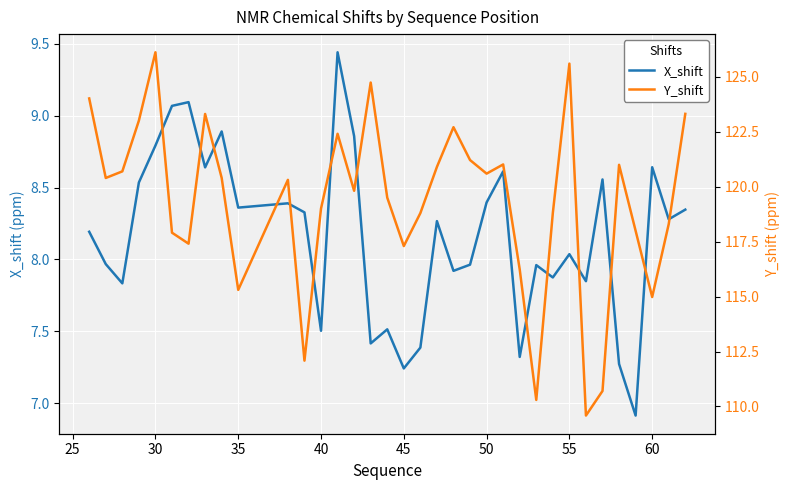

Reading right to left, transcribe all the data shown in this chart.

X_shift: 8.3	8.3	8.6	6.9	7.3	8.6	7.8	8.0	7.9	8.0	7.3	8.6	8.4	8.0	7.9	8.3	7.4	7.2	7.5	7.4	8.9	9.4	7.5	8.3	8.4	8.4	8.9	8.6	9.1	9.1	8.8	8.5	7.8	8.0	8.2
Y_shift: 123.3	118.3	115.0	118.0	121.0	110.7	109.6	125.6	118.8	110.3	116.2	121.0	120.6	121.2	122.7	120.9	118.8	117.3	119.5	124.7	119.8	122.4	119.0	112.1	120.3	115.3	120.4	123.3	117.4	117.9	126.1	123.0	120.7	120.4	124.0